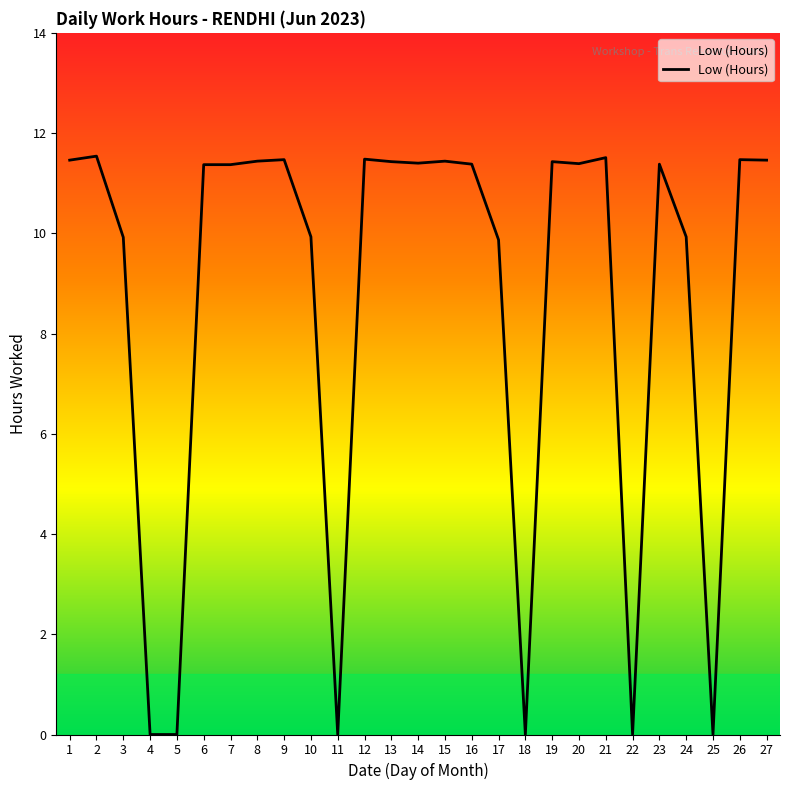

What is the greatest value displayed?

11.5